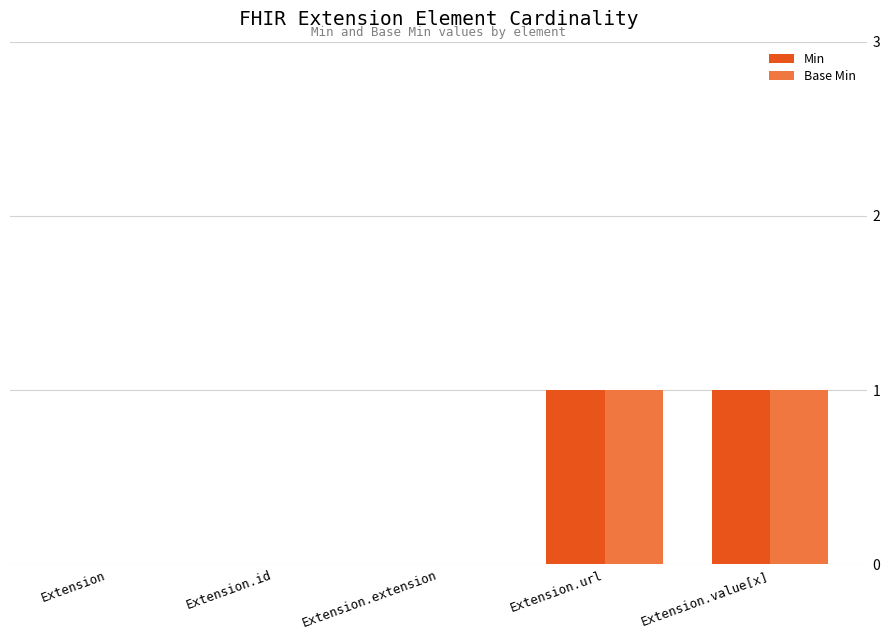

True or false: Base Min has a value of 1 at Extension.id.

False